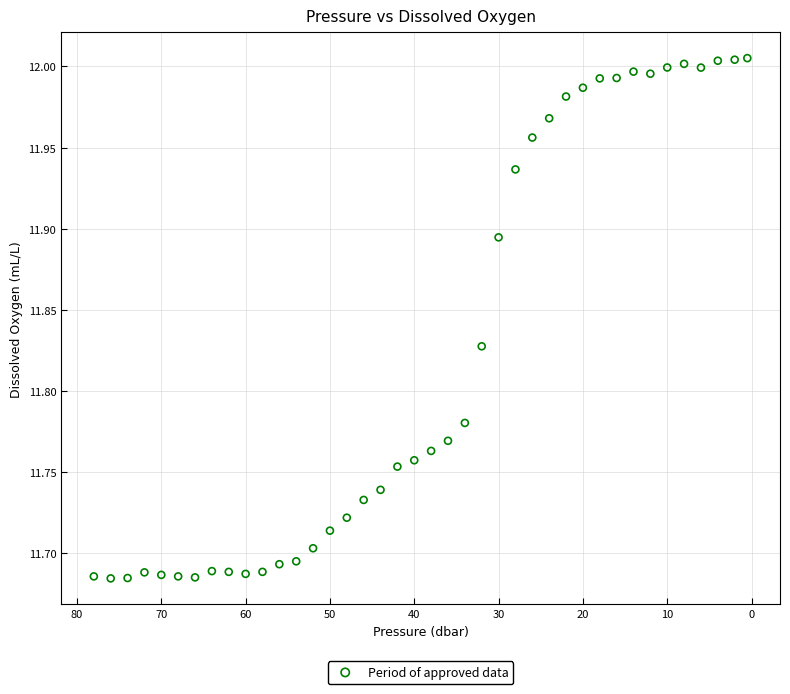

What is the range of Y values (max minus min)?

0.3